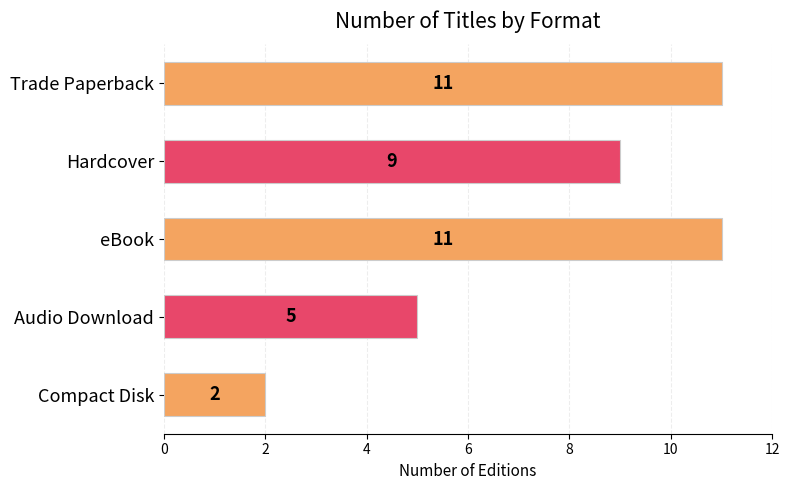

What is the difference between the second highest and second lowest values?

6